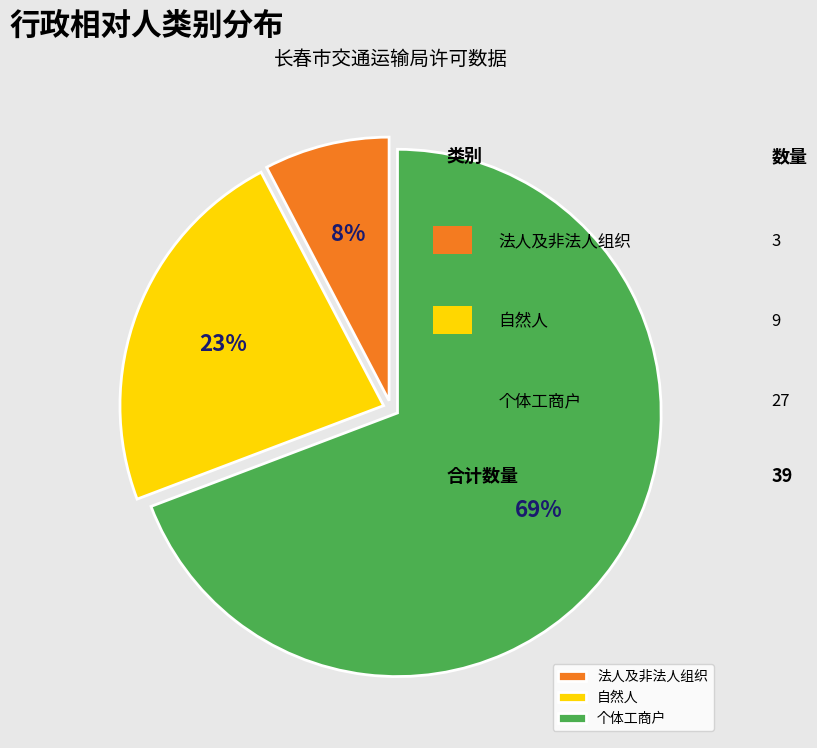

Which slice is the smallest?

法人及非法人组织